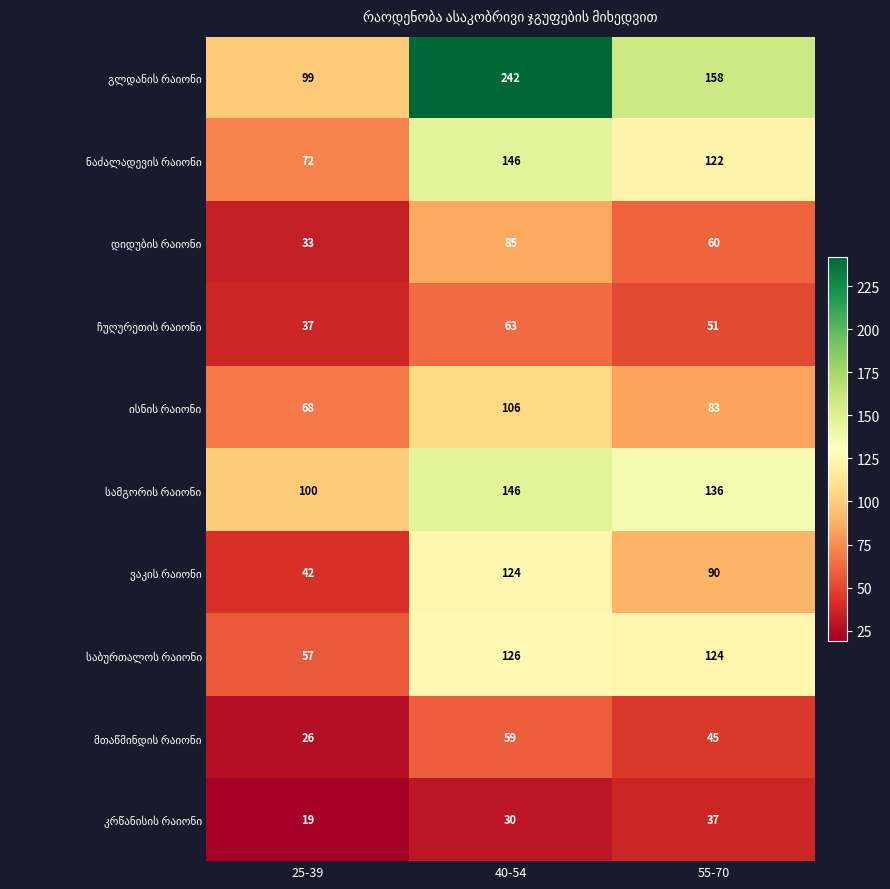

Count the number of categories in the chart.

3